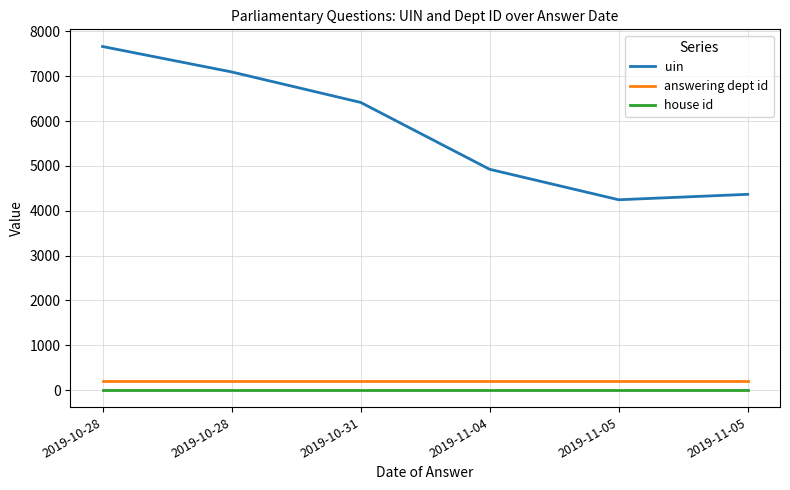

Is this an area chart (filled region under the line)?

No